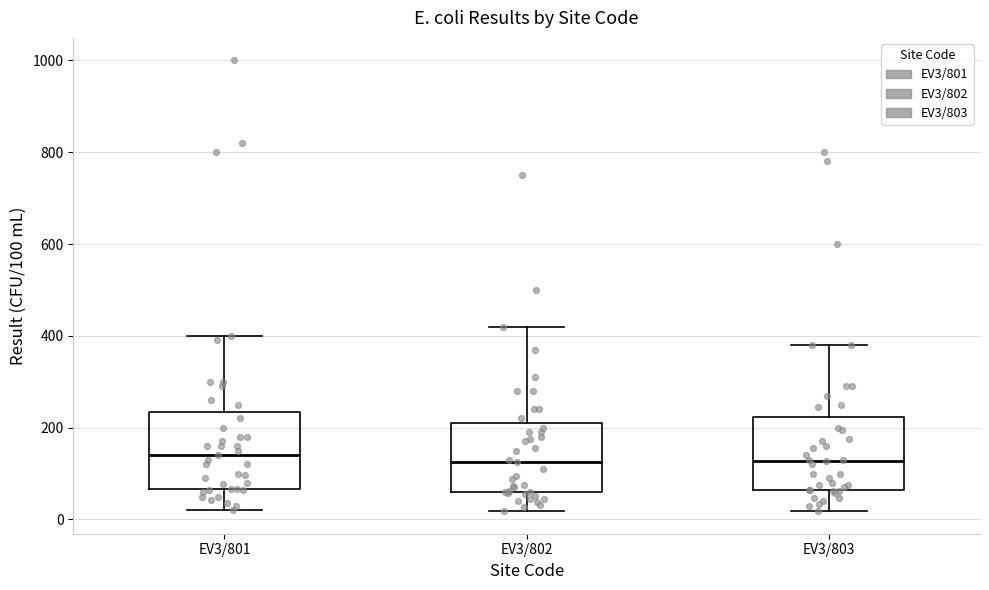

Reading left to right, read every box against the y-axis: the position of its median line, the range the box covers, and the ends of its whiskers. The values are not printed on the chart, so give them approximately, as read against the axis.

EV3/801: median 140, box 60 to 240, whiskers 20 to 400
EV3/802: median 120, box 60 to 220, whiskers 20 to 420
EV3/803: median 120, box 60 to 220, whiskers 20 to 380